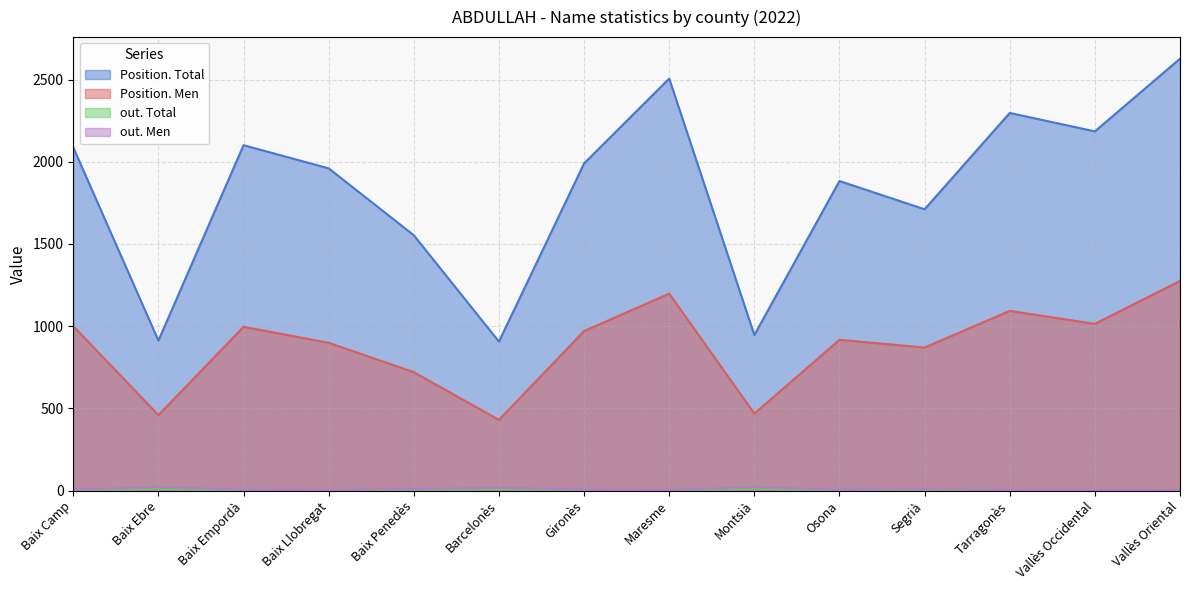

What is the maximum value for out. Total?

10